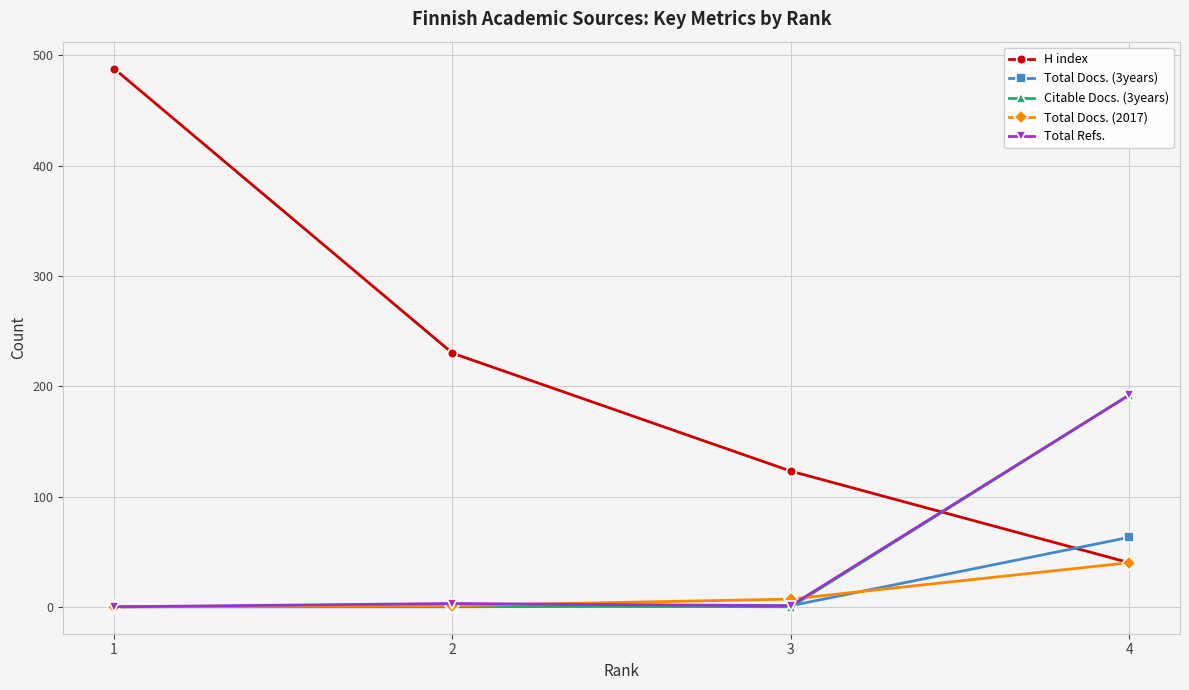

What is the value of the Total Docs. (2017) point at the 3rd from the left?

7